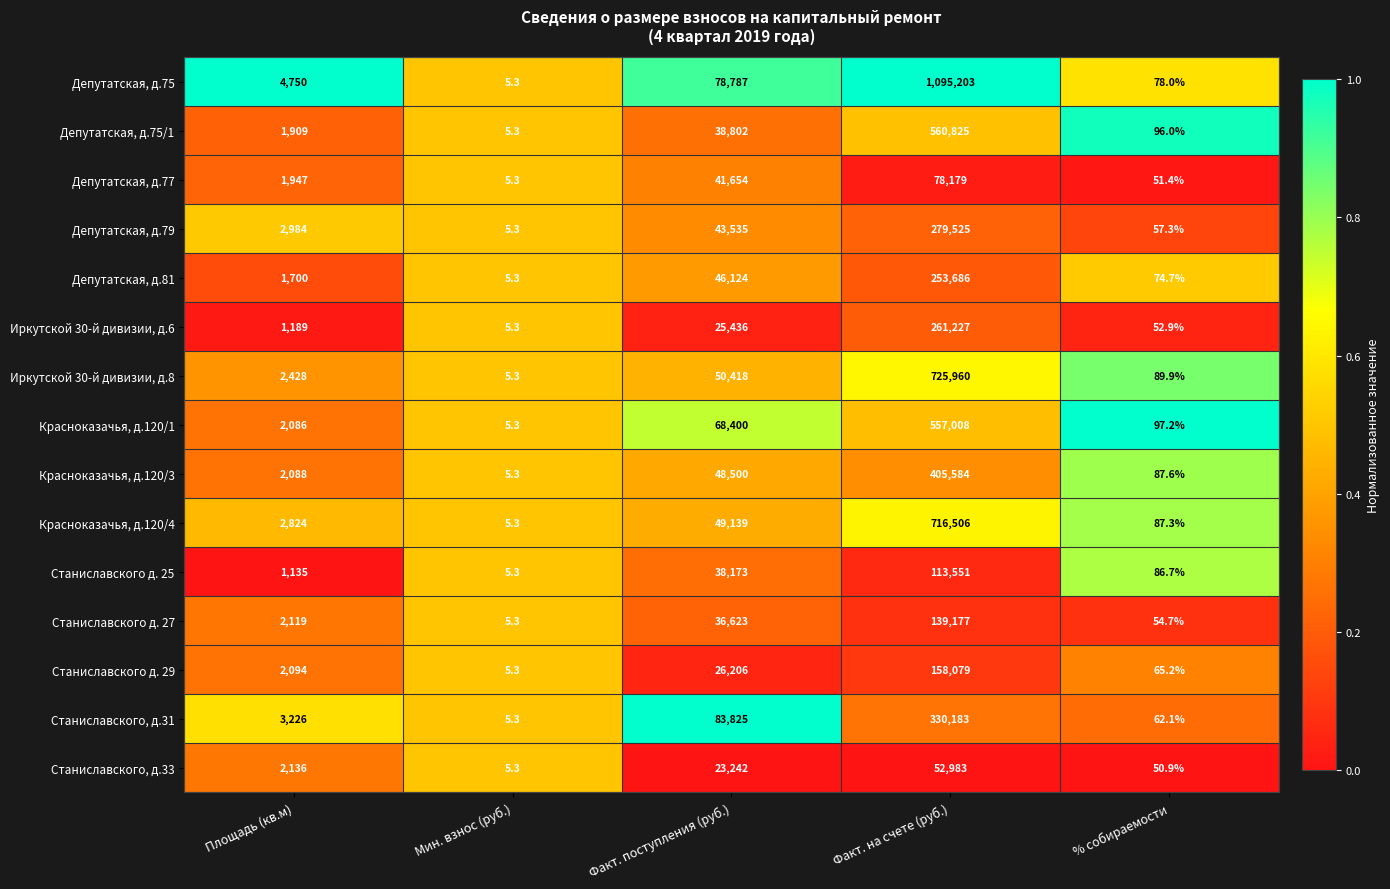

What is the approximate value of Станиславского д. 25 at Факт. поступления (руб.)?

38173.0